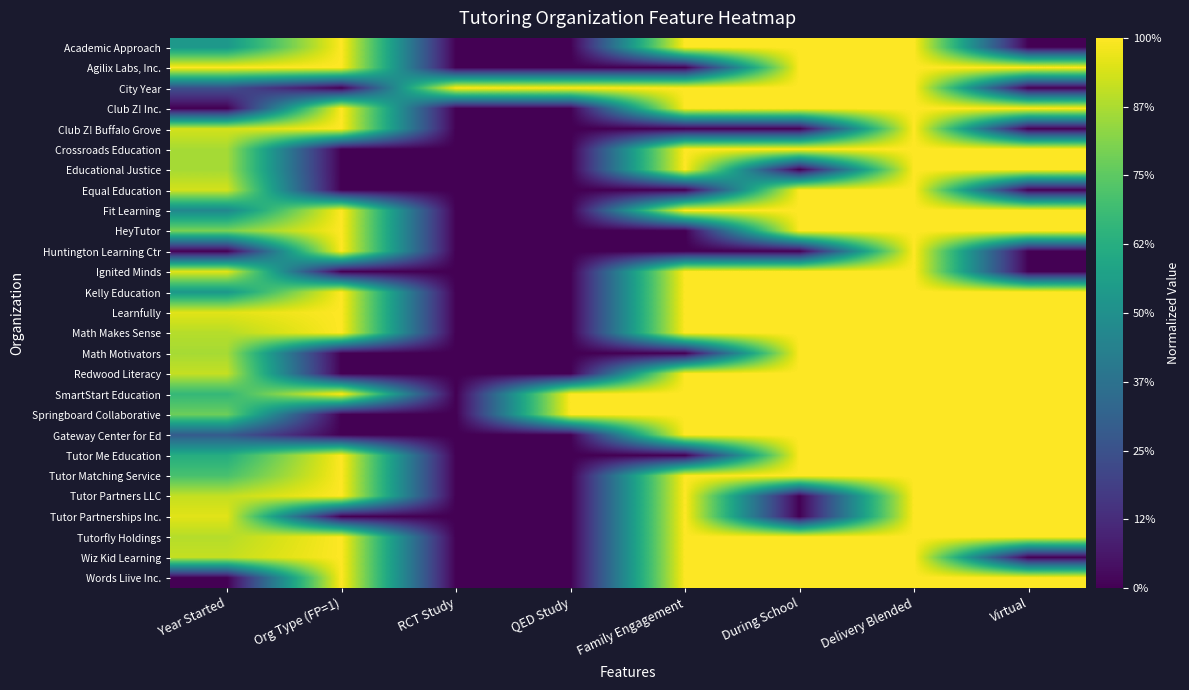

Reading left to right, list all the values displayed in this chart.

Academic Approach: Year Started=0.5	Org Type (FP=1)=1.0	RCT Study=0.0	QED Study=0.0	Family Engagement=1.0	During School=1.0	Delivery Blended=1.0	Virtual=0.0
Agilix Labs, Inc.: Year Started=1.0	Org Type (FP=1)=1.0	RCT Study=0.0	QED Study=0.0	Family Engagement=0.0	During School=1.0	Delivery Blended=1.0	Virtual=1.0
City Year: Year Started=0.2	Org Type (FP=1)=0.0	RCT Study=1.0	QED Study=1.0	Family Engagement=1.0	During School=1.0	Delivery Blended=1.0	Virtual=0.0
Club Z! Inc.: Year Started=0.0	Org Type (FP=1)=1.0	RCT Study=0.0	QED Study=0.0	Family Engagement=1.0	During School=1.0	Delivery Blended=1.0	Virtual=1.0
Club Z! Buffalo Grove: Year Started=0.9	Org Type (FP=1)=1.0	RCT Study=0.0	QED Study=0.0	Family Engagement=0.0	During School=0.0	Delivery Blended=1.0	Virtual=0.0
Crossroads Education: Year Started=0.9	Org Type (FP=1)=0.0	RCT Study=0.0	QED Study=0.0	Family Engagement=1.0	During School=1.0	Delivery Blended=1.0	Virtual=1.0
Educational Justice: Year Started=0.9	Org Type (FP=1)=0.0	RCT Study=0.0	QED Study=0.0	Family Engagement=1.0	During School=0.0	Delivery Blended=1.0	Virtual=1.0
Equal Education: Year Started=0.9	Org Type (FP=1)=0.0	RCT Study=0.0	QED Study=0.0	Family Engagement=0.0	During School=1.0	Delivery Blended=1.0	Virtual=0.0
Fit Learning: Year Started=0.5	Org Type (FP=1)=1.0	RCT Study=0.0	QED Study=0.0	Family Engagement=1.0	During School=1.0	Delivery Blended=1.0	Virtual=1.0
HeyTutor: Year Started=0.8	Org Type (FP=1)=1.0	RCT Study=0.0	QED Study=0.0	Family Engagement=0.0	During School=1.0	Delivery Blended=1.0	Virtual=1.0
Huntington Learning Ctr: Year Started=0.0	Org Type (FP=1)=1.0	RCT Study=0.0	QED Study=0.0	Family Engagement=0.0	During School=0.0	Delivery Blended=1.0	Virtual=0.0
Ignited Minds: Year Started=1.0	Org Type (FP=1)=0.0	RCT Study=0.0	QED Study=0.0	Family Engagement=1.0	During School=1.0	Delivery Blended=1.0	Virtual=0.0
Kelly Education: Year Started=0.5	Org Type (FP=1)=1.0	RCT Study=0.0	QED Study=0.0	Family Engagement=1.0	During School=1.0	Delivery Blended=1.0	Virtual=1.0
Learnfully: Year Started=1.0	Org Type (FP=1)=1.0	RCT Study=0.0	QED Study=0.0	Family Engagement=1.0	During School=1.0	Delivery Blended=1.0	Virtual=1.0
Math Makes Sense: Year Started=0.9	Org Type (FP=1)=1.0	RCT Study=0.0	QED Study=0.0	Family Engagement=1.0	During School=1.0	Delivery Blended=1.0	Virtual=1.0
Math Motivators: Year Started=0.9	Org Type (FP=1)=0.0	RCT Study=0.0	QED Study=0.0	Family Engagement=0.0	During School=1.0	Delivery Blended=1.0	Virtual=1.0
Redwood Literacy: Year Started=0.9	Org Type (FP=1)=0.0	RCT Study=0.0	QED Study=0.0	Family Engagement=1.0	During School=1.0	Delivery Blended=1.0	Virtual=1.0
SmartStart Education: Year Started=0.7	Org Type (FP=1)=1.0	RCT Study=0.0	QED Study=1.0	Family Engagement=1.0	During School=1.0	Delivery Blended=1.0	Virtual=1.0
Springboard Collaborative: Year Started=0.8	Org Type (FP=1)=0.0	RCT Study=0.0	QED Study=1.0	Family Engagement=1.0	During School=1.0	Delivery Blended=1.0	Virtual=1.0
Gateway Center for Ed: Year Started=0.3	Org Type (FP=1)=0.0	RCT Study=0.0	QED Study=0.0	Family Engagement=1.0	During School=1.0	Delivery Blended=1.0	Virtual=1.0
Tutor Me Education: Year Started=0.6	Org Type (FP=1)=1.0	RCT Study=0.0	QED Study=0.0	Family Engagement=0.0	During School=1.0	Delivery Blended=1.0	Virtual=1.0
Tutor Matching Service: Year Started=0.7	Org Type (FP=1)=1.0	RCT Study=0.0	QED Study=0.0	Family Engagement=1.0	During School=1.0	Delivery Blended=1.0	Virtual=1.0
Tutor Partners LLC: Year Started=0.9	Org Type (FP=1)=1.0	RCT Study=0.0	QED Study=0.0	Family Engagement=1.0	During School=0.0	Delivery Blended=1.0	Virtual=1.0
Tutor Partnerships Inc.: Year Started=1.0	Org Type (FP=1)=0.0	RCT Study=0.0	QED Study=0.0	Family Engagement=1.0	During School=0.0	Delivery Blended=1.0	Virtual=1.0
Tutorfly Holdings: Year Started=0.9	Org Type (FP=1)=1.0	RCT Study=0.0	QED Study=0.0	Family Engagement=1.0	During School=1.0	Delivery Blended=1.0	Virtual=1.0
Wiz Kid Learning: Year Started=0.9	Org Type (FP=1)=1.0	RCT Study=0.0	QED Study=0.0	Family Engagement=1.0	During School=1.0	Delivery Blended=1.0	Virtual=0.0
Words Liive Inc.: Year Started=0.0	Org Type (FP=1)=1.0	RCT Study=0.0	QED Study=0.0	Family Engagement=1.0	During School=1.0	Delivery Blended=1.0	Virtual=1.0